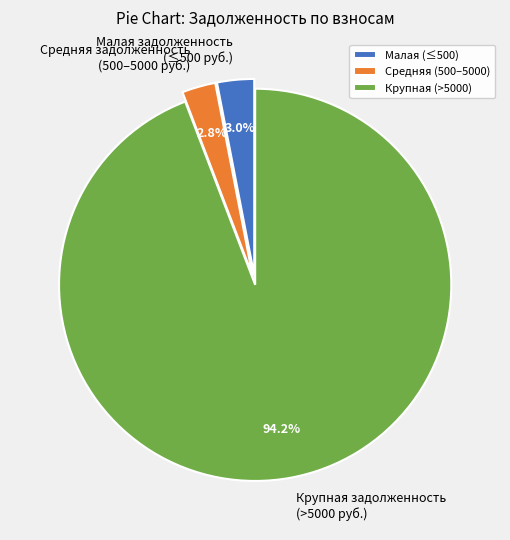

What percentage is NOT represented by Малая задолженность (≤500 руб.)?

97.0%